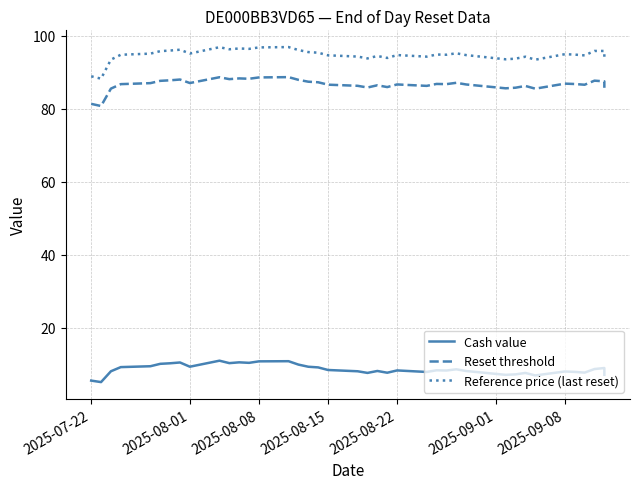

Is this an area chart (filled region under the line)?

No